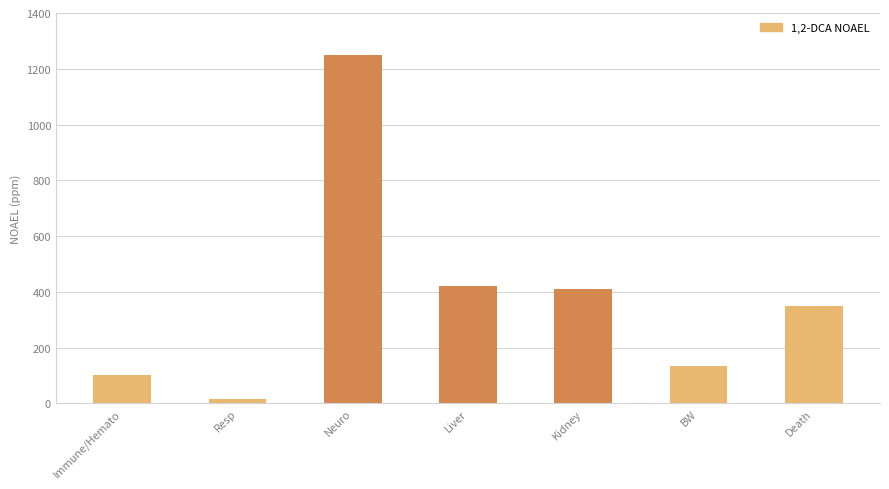

How many data points are less than 350?

3